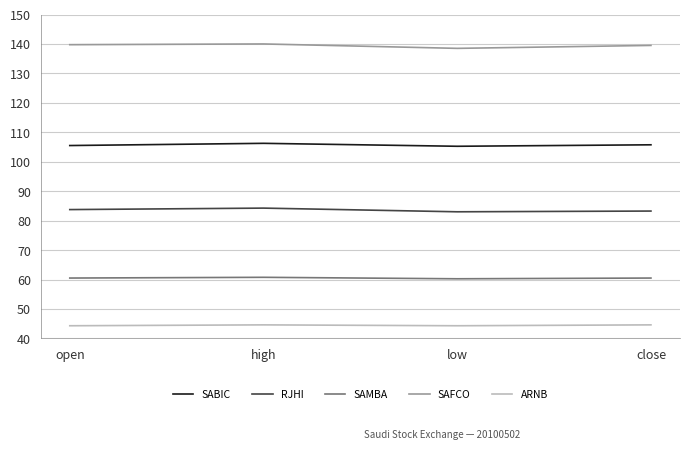

The RJHI series shows 83.2 at close. True or false?

True